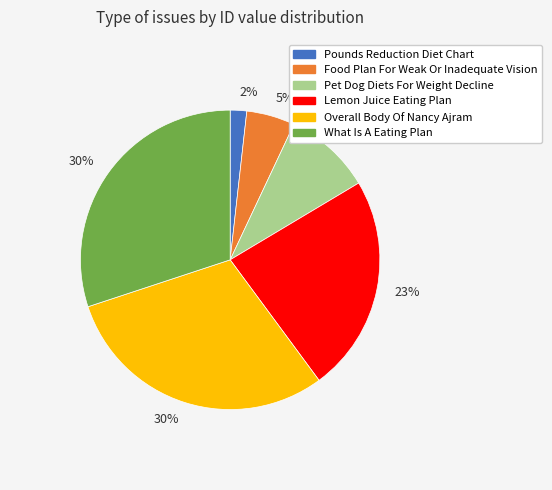

Count the number of slices in the pie.

6